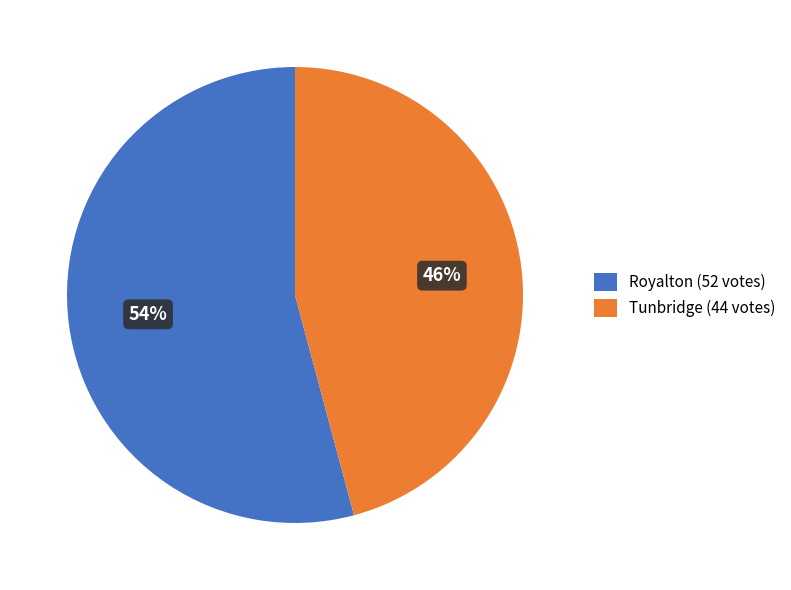

What percentage is the Tunbridge slice, to the nearest percent?

46%